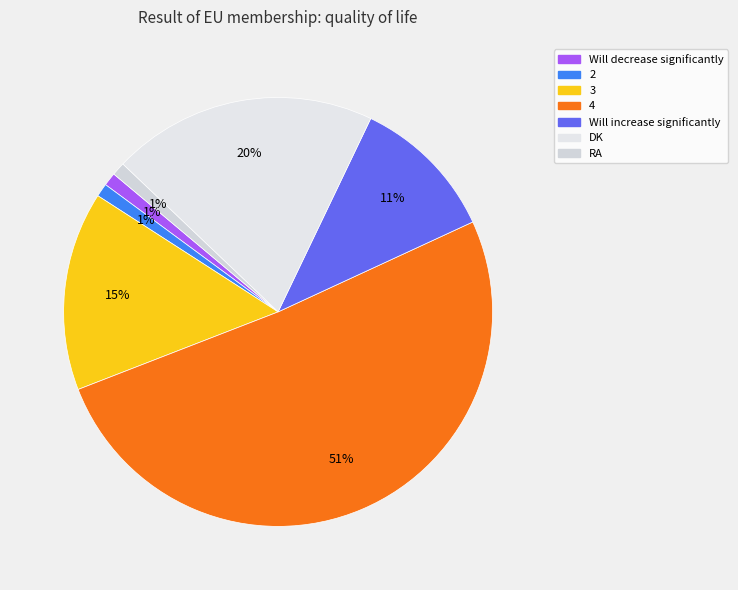

How much of the chart is everything except 3?

85.0%